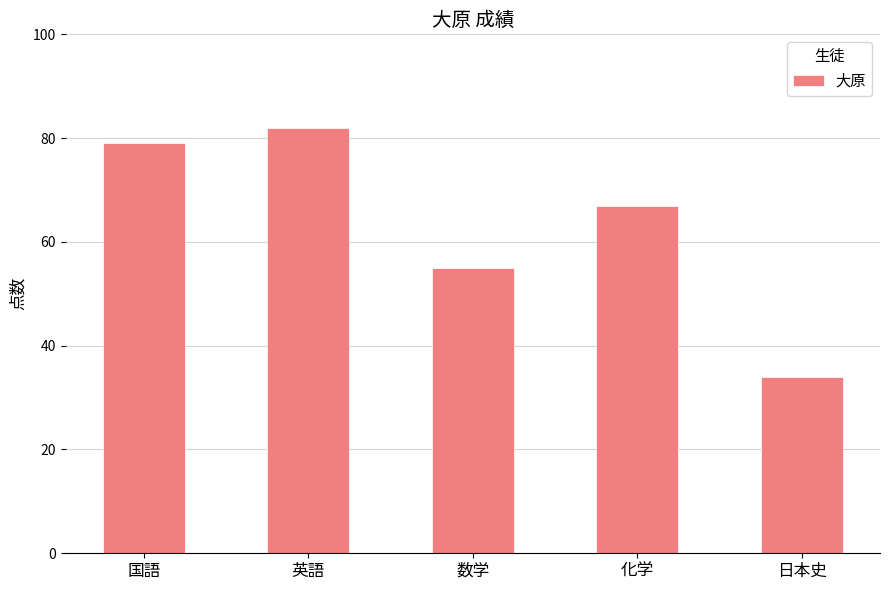

Rank the categories by value from highest to lowest.

英語, 国語, 化学, 数学, 日本史